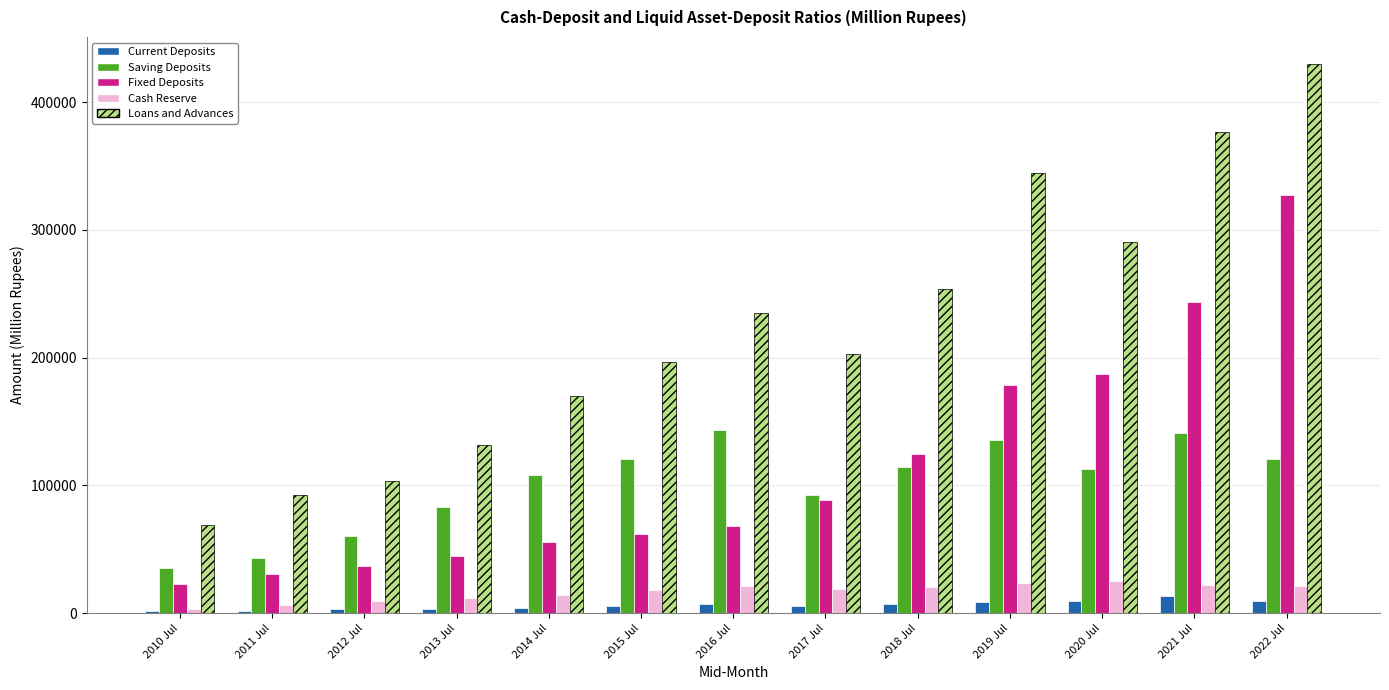

What position from the left is 2011 Jul?

2